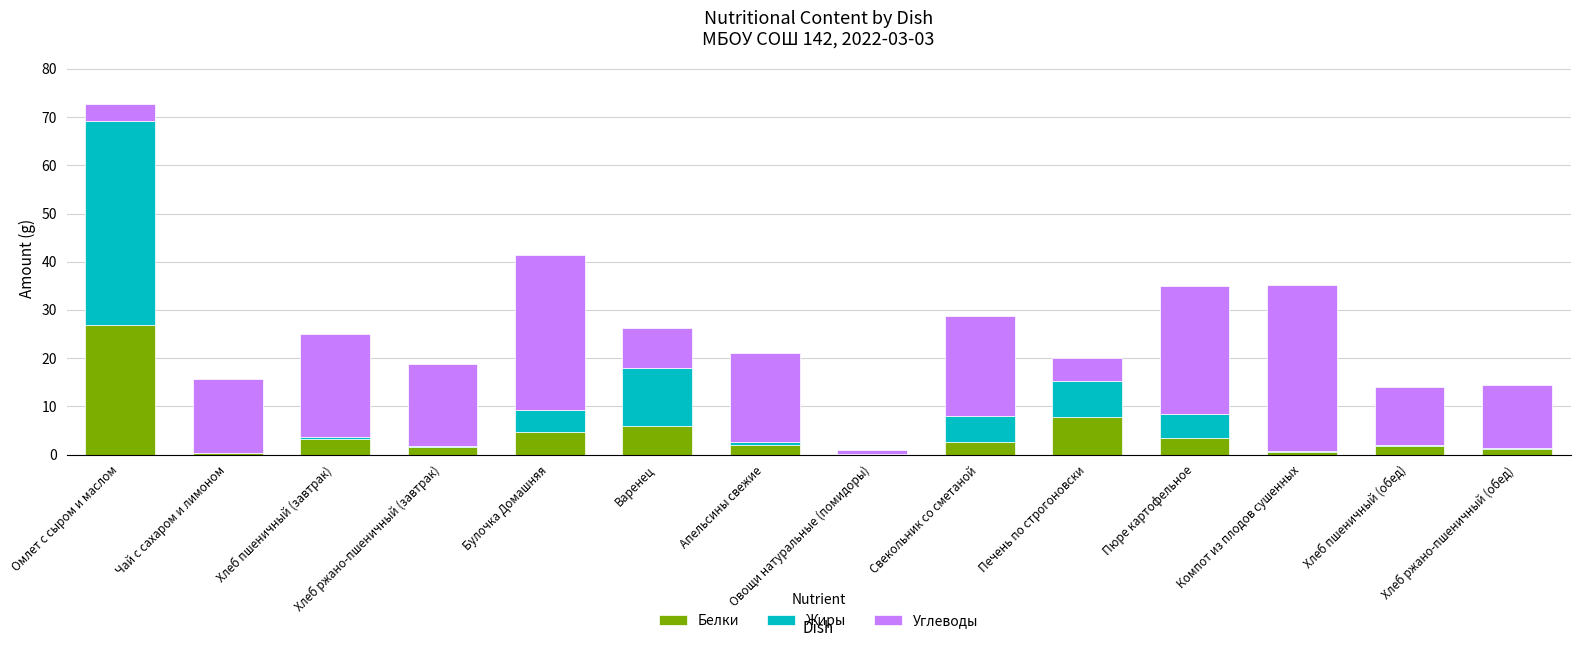

At which category is the sum across all series the highest?

Омлет с сыром и маслом